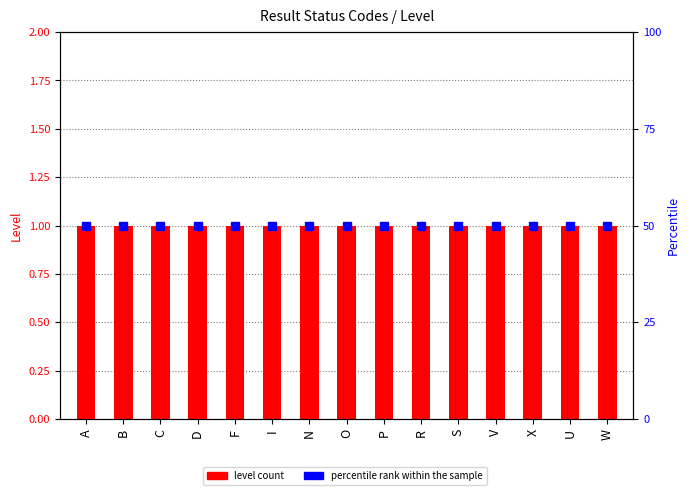

What is the highest value of the percentile rank within the sample series?

50